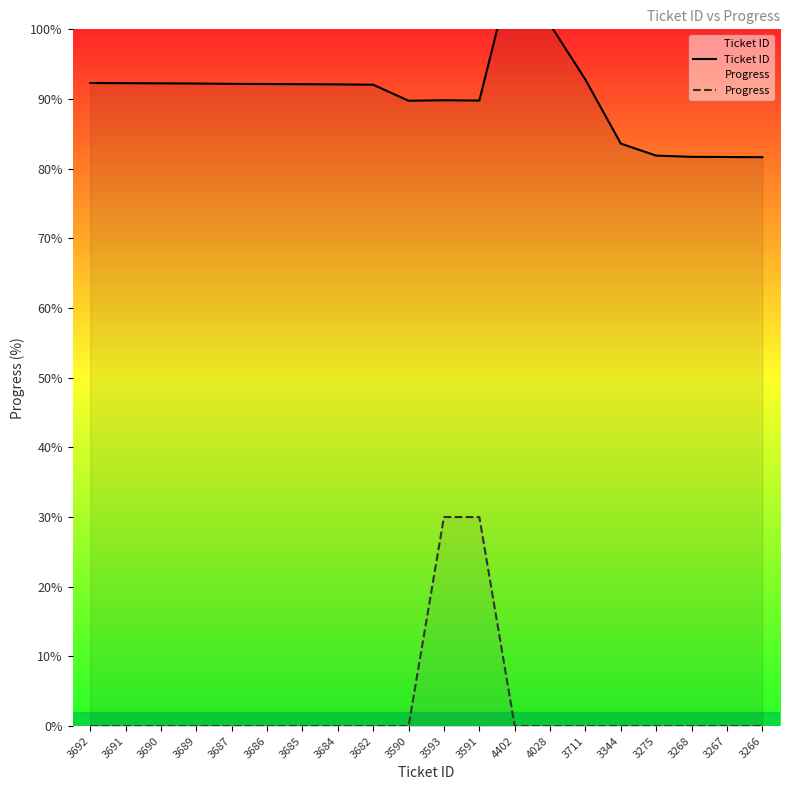

Reading left to right, what are all the values shown in this chart?

Ticket ID: 3692=92.3	3691=92.3	3690=92.2	3689=92.2	3687=92.2	3686=92.2	3685=92.1	3684=92.1	3682=92.0	3590=89.8	3593=89.8	3591=89.8	4402=110.0	4028=100.7	3711=92.8	3344=83.6	3275=81.9	3268=81.7	3267=81.7	3266=81.7
Progress: 3692=0.0	3691=0.0	3690=0.0	3689=0.0	3687=0.0	3686=0.0	3685=0.0	3684=0.0	3682=0.0	3590=0.0	3593=30.0	3591=30.0	4402=0.0	4028=0.0	3711=0.0	3344=0.0	3275=0.0	3268=0.0	3267=0.0	3266=0.0